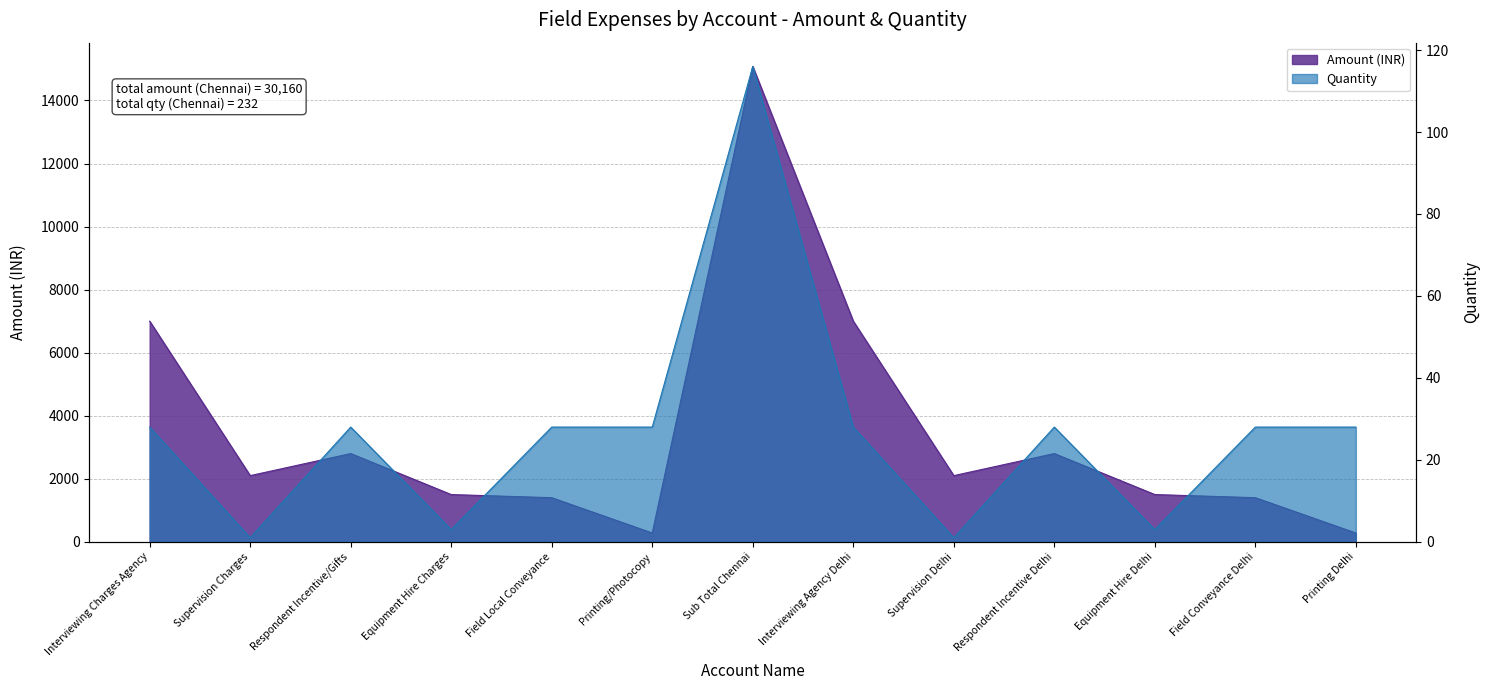

Rank the series by their average value, from highest to lowest.

Amount, Qtys